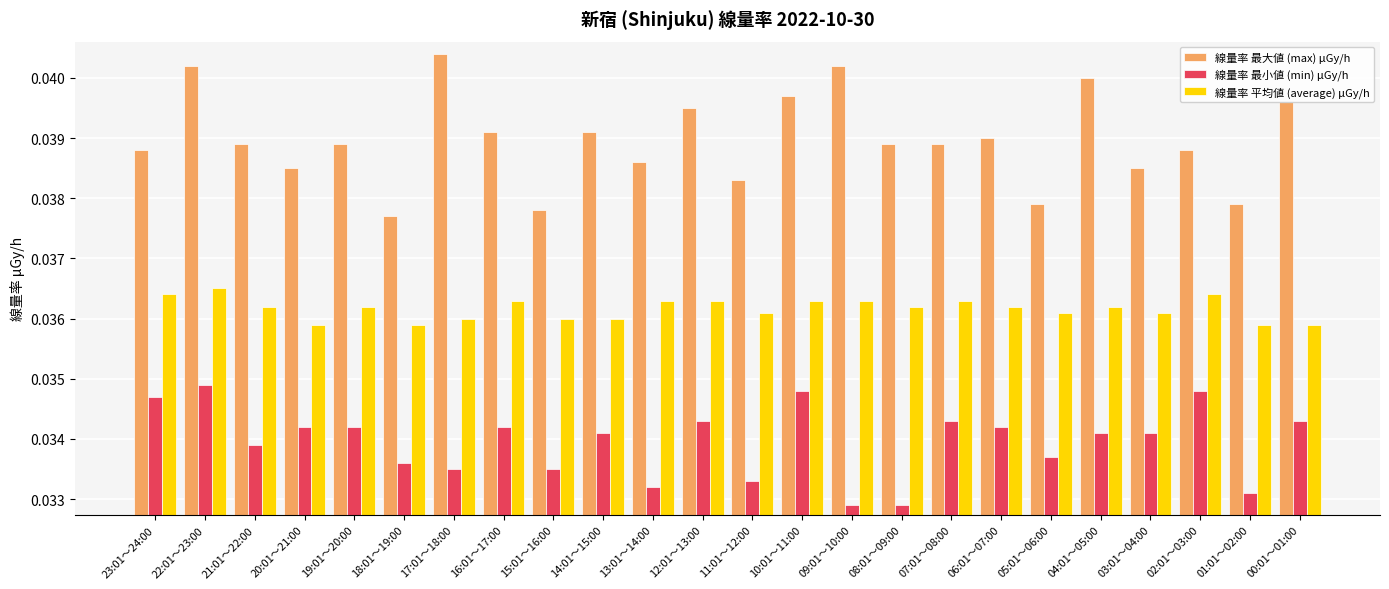

Which series changed the most between 21:01～22:00 and 01:01～02:00?

線量率 最大値 (max) μGy/h